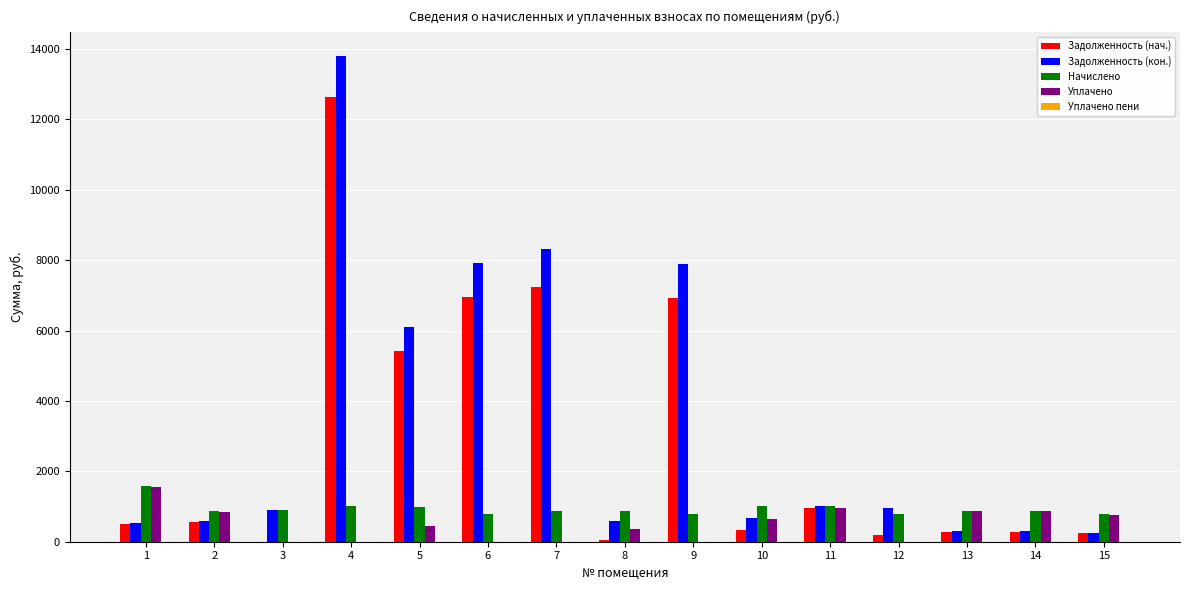

At which category does the chart reach its peak across all series?

4